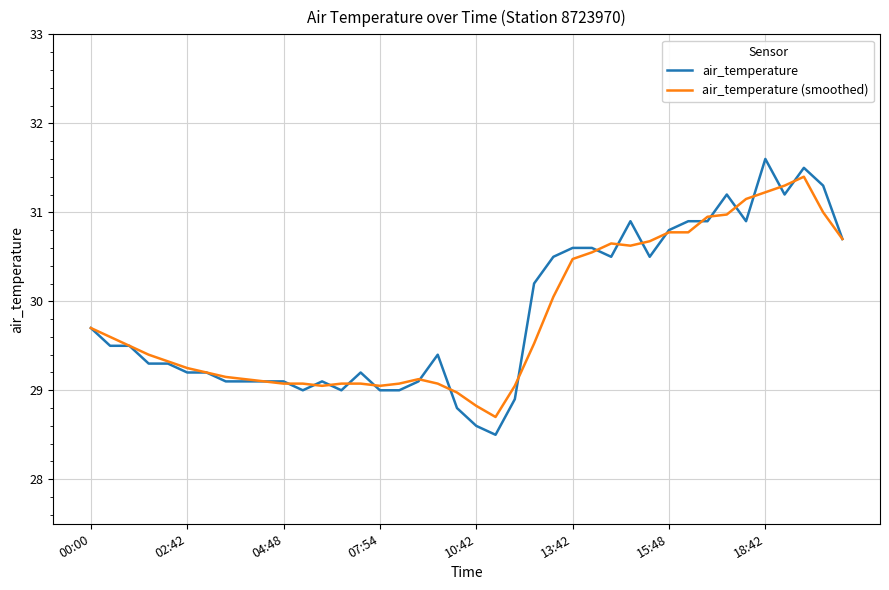

What is the maximum value for air_temperature?

31.6